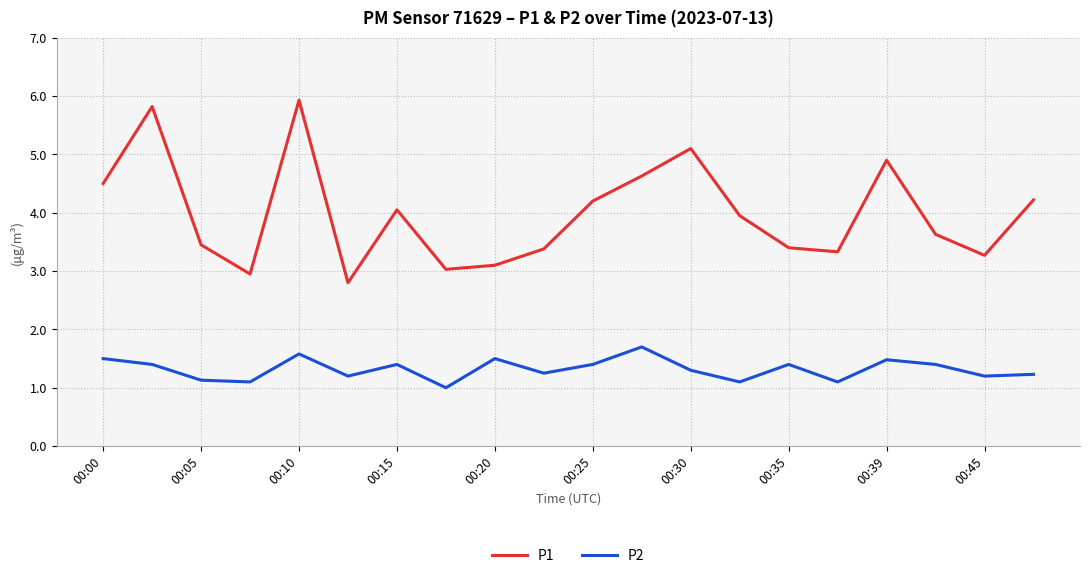

What is the difference between the second highest and second lowest values in the P2 series?

0.5